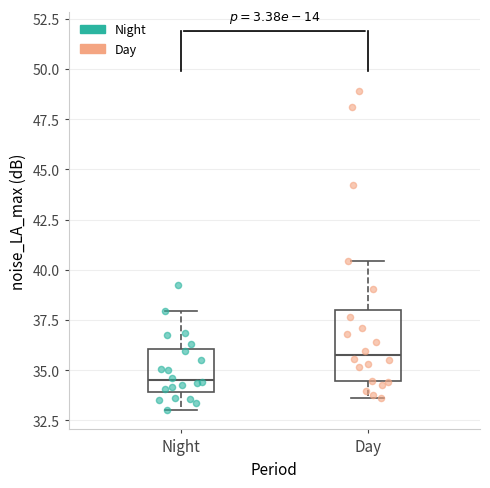

Which box's median line is the highest?

Day